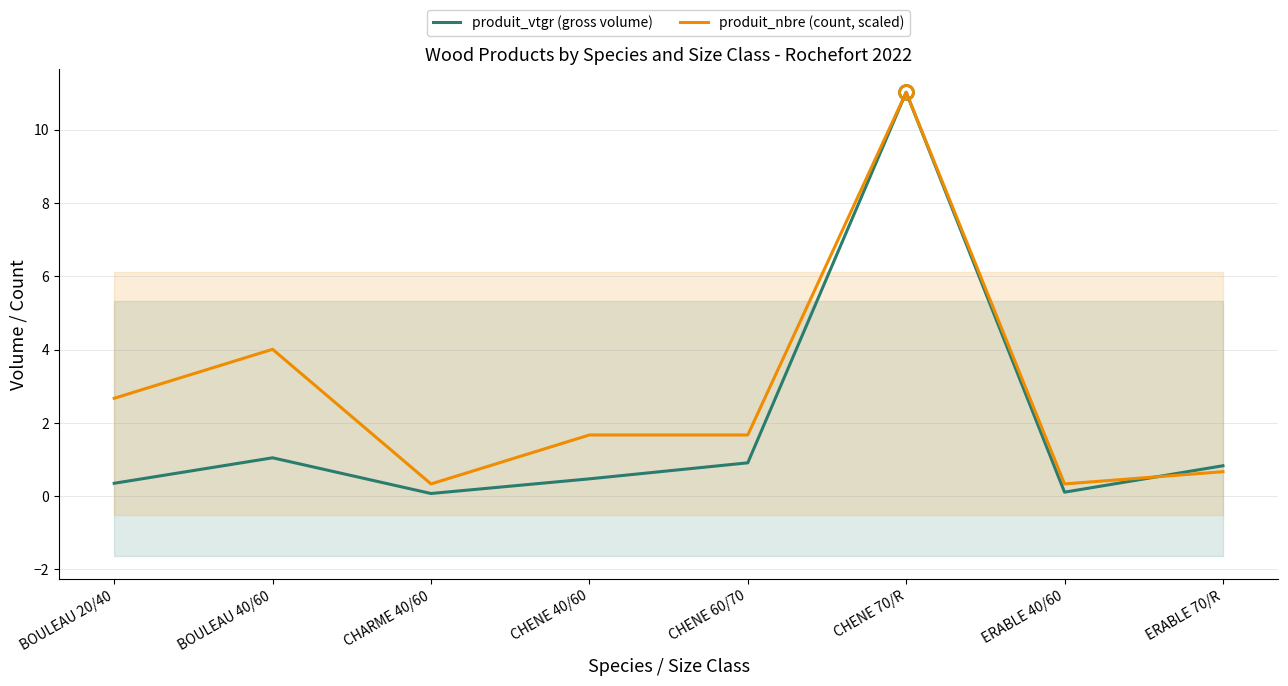

What is the label of the 5th point from the left?

CHENE 60/70